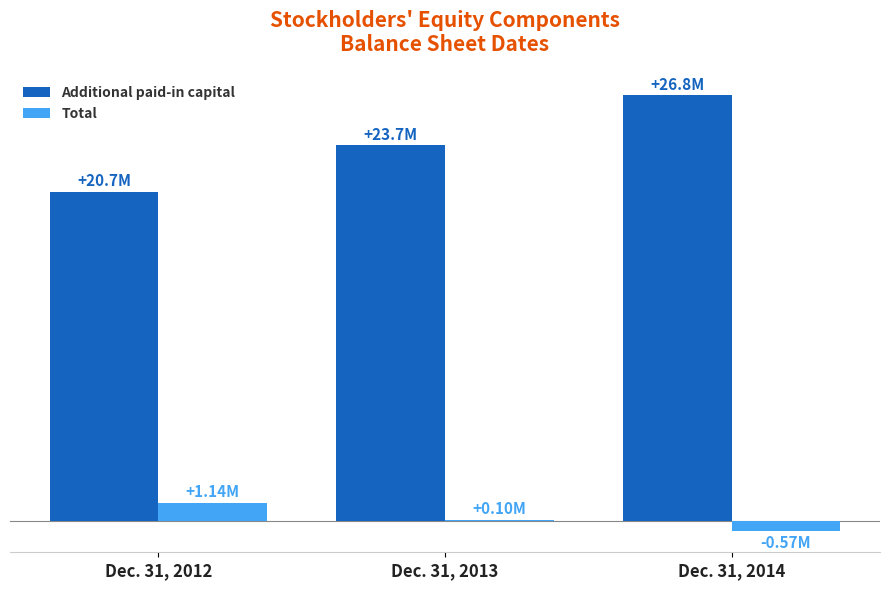

Which series has the largest total across all categories?

Additional paid-in capital